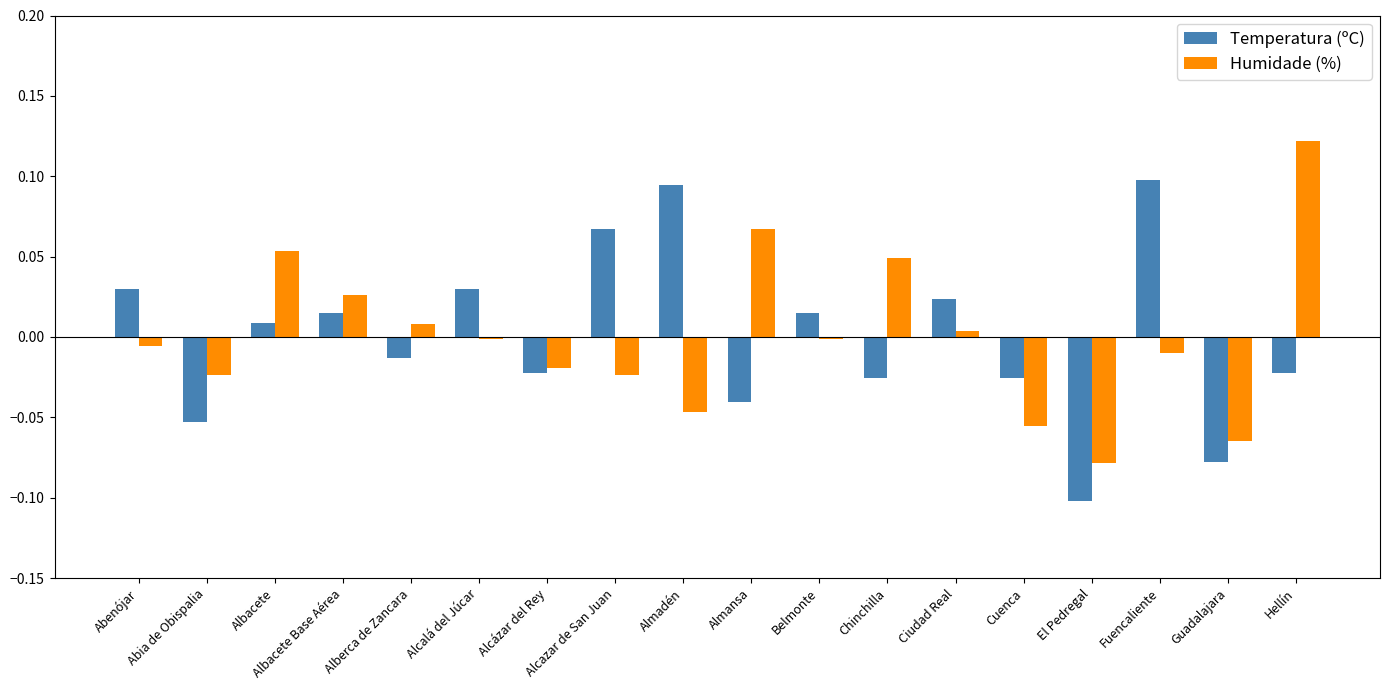

The Humidade (%) series shows -0.0 at Belmonte. True or false?

True